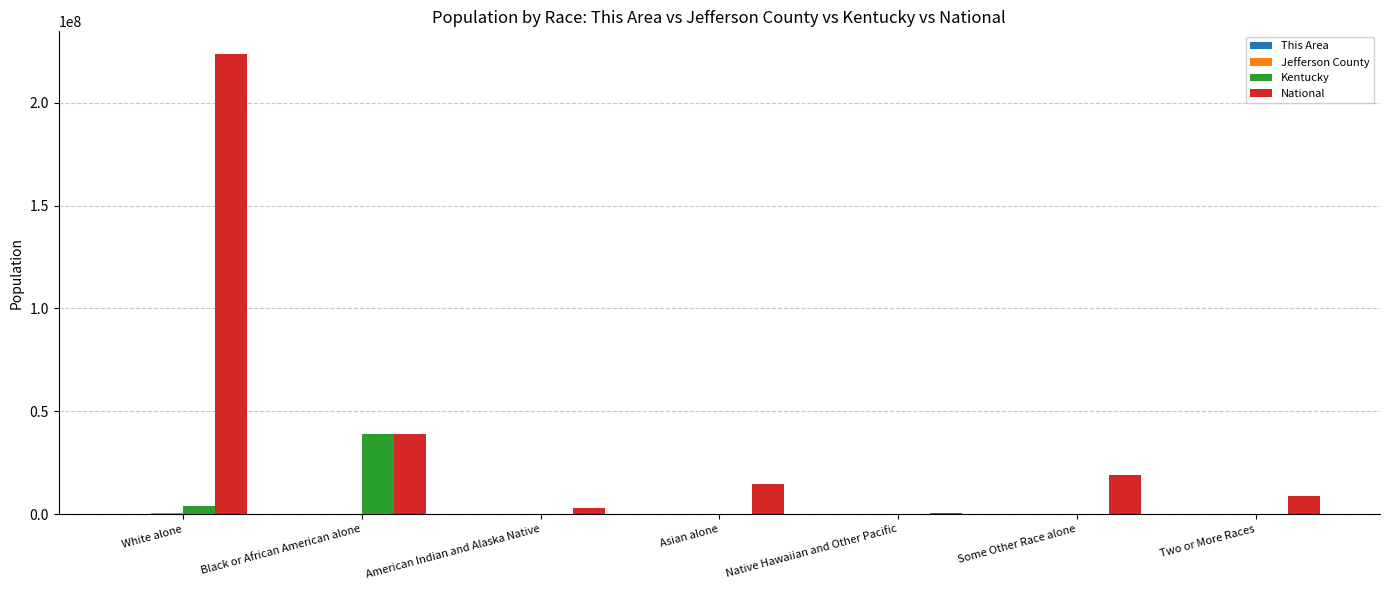

Are the bars grouped side by side (vs. stacked)?

Yes